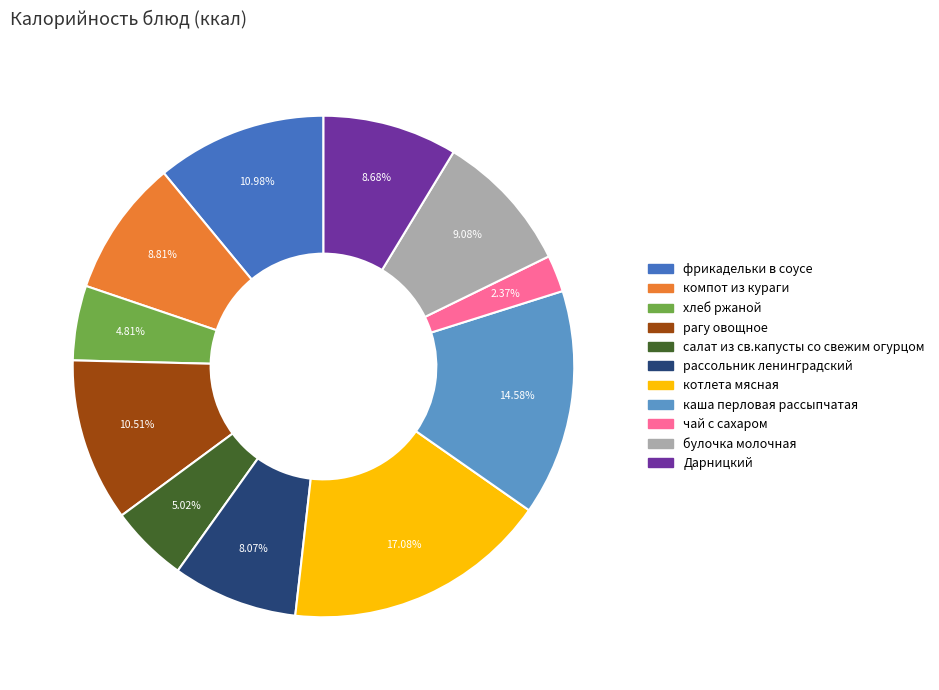

To the nearest percent, what is the combined percentage of котлета мясная and каша перловая рассыпчатая?

32%